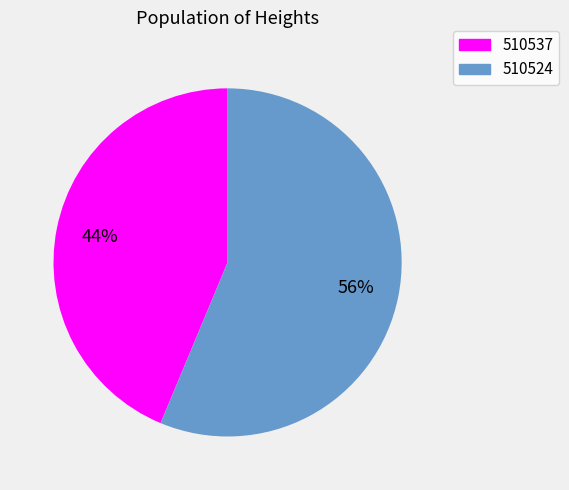

To the nearest percent, what percentage of the pie is 510537?

44%